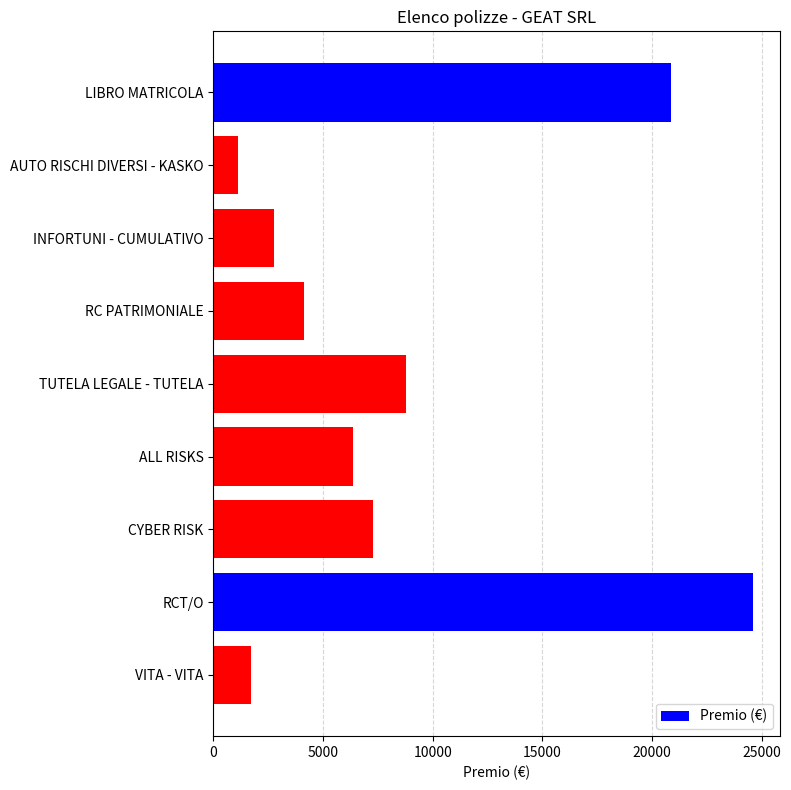

How many bars are there in total?

9